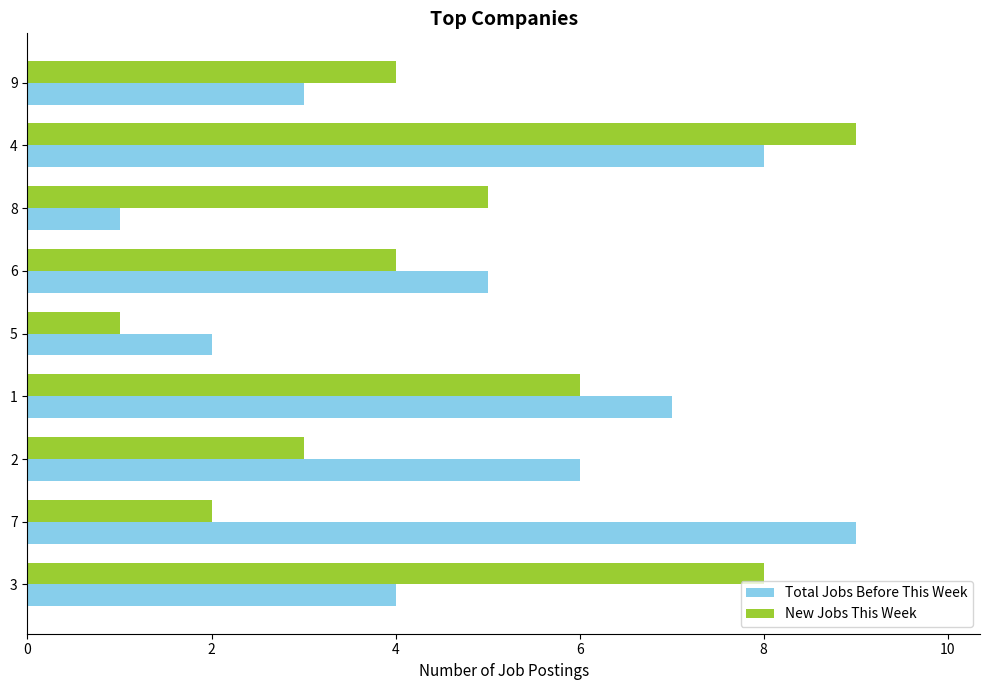

What is the lowest value of the Total Jobs Before This Week series?

1